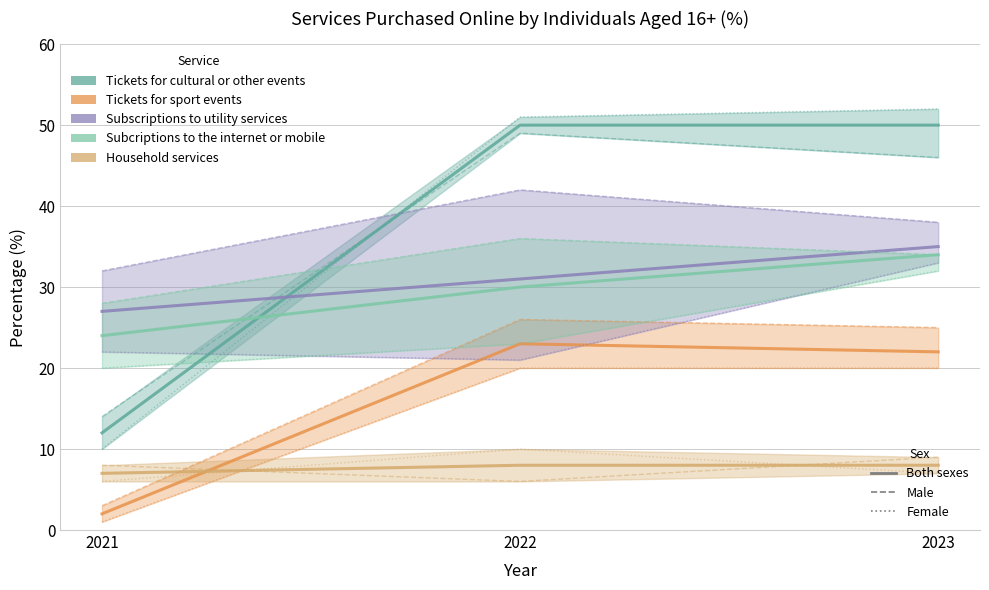

Which series has the largest range (max minus min)?

Tickets for cultural or other events